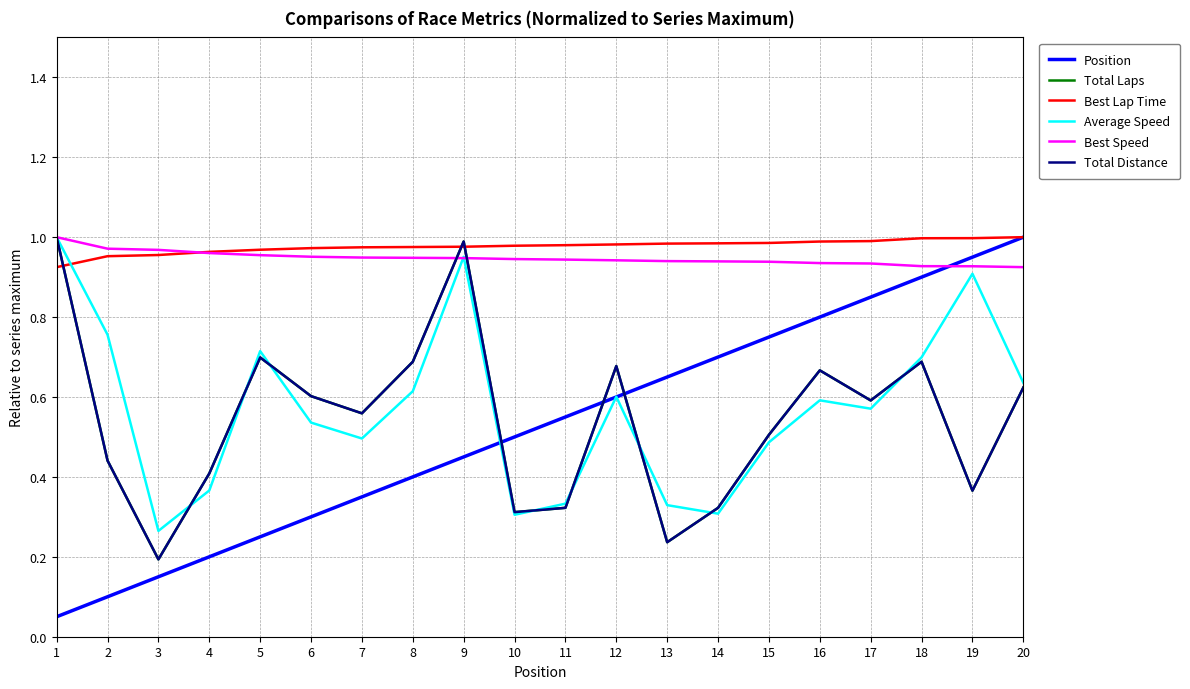

Which category has the highest value across all series?

20